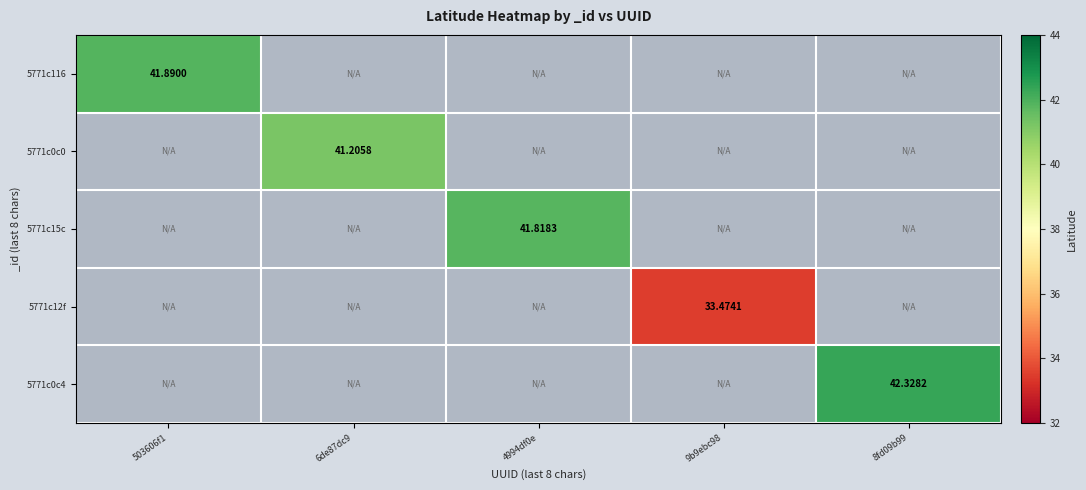

At how many categories does at least one series exceed 40?

4